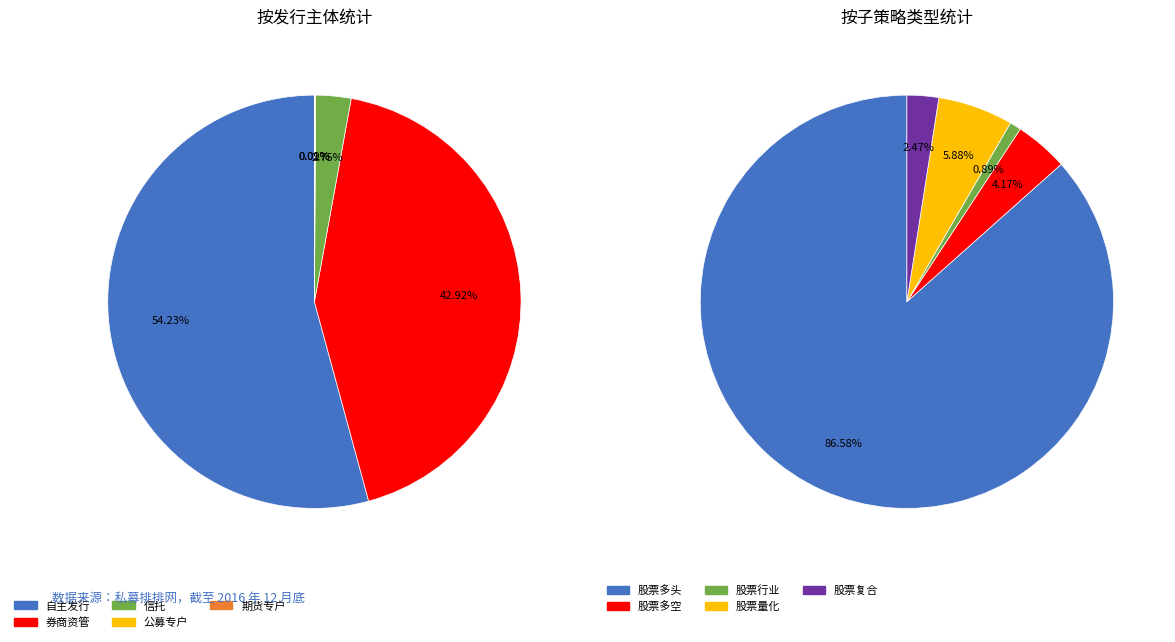

True or false: 36 accounts for 1% of the total.

False